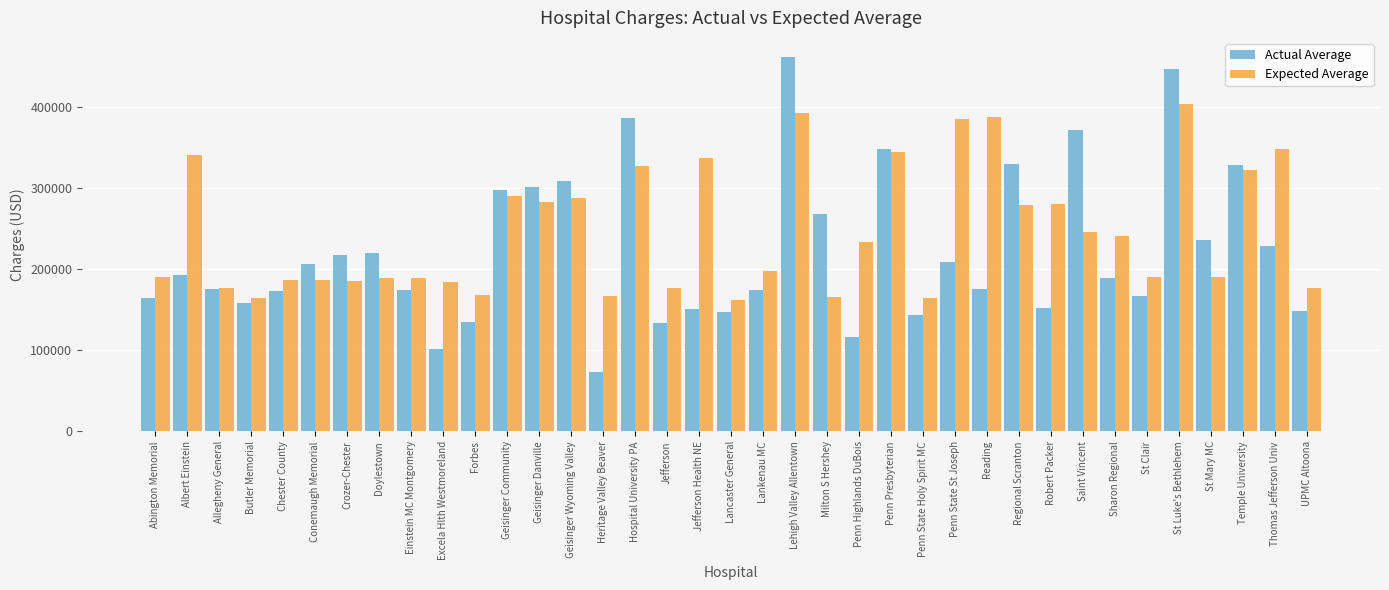

What position from the right is Albert Einstein?

36